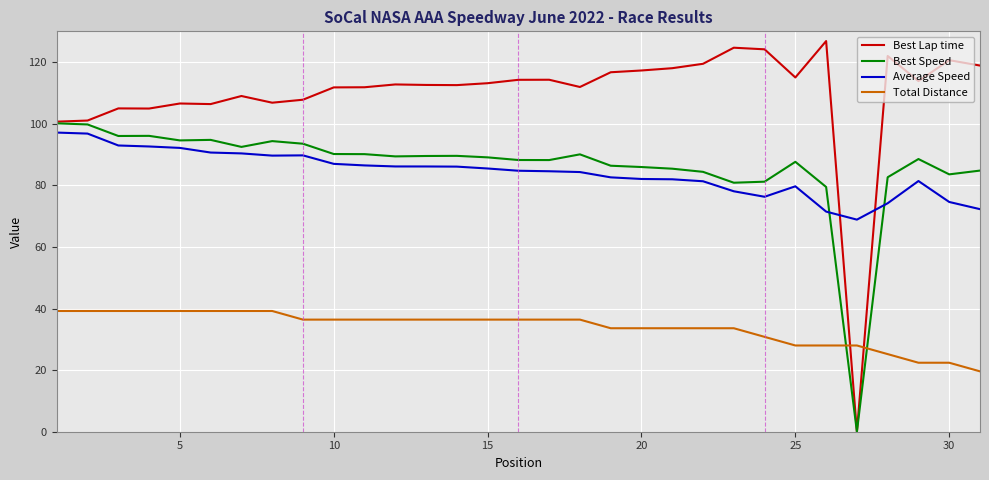

Which series has the widest spread of values?

Best Lap time